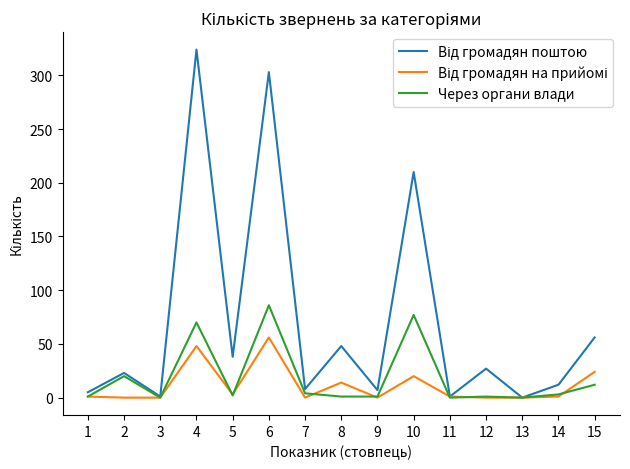

The value of Через органи влади at 3 is 0. True or false?

True